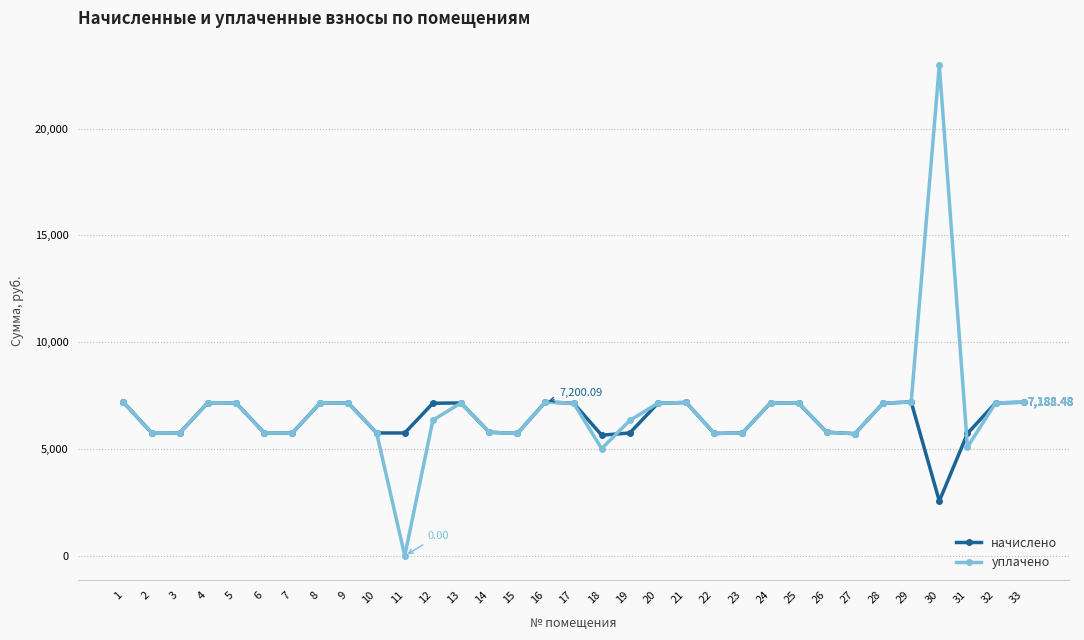

What is the total value across all series at 3?

11497.0